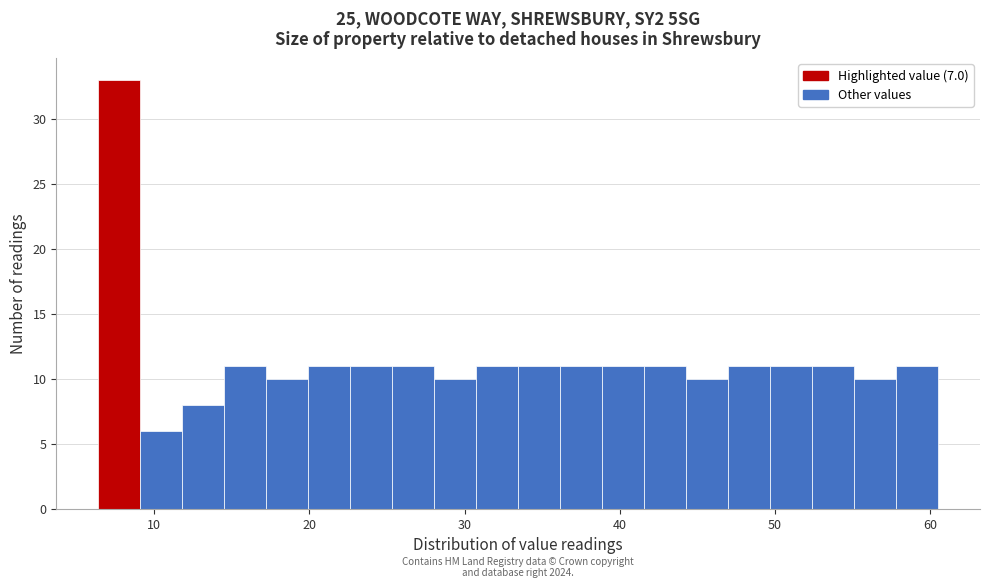

Around what value on the x-axis is the tallest bar? Give the approximate position of its centre, as read against the axis.

8